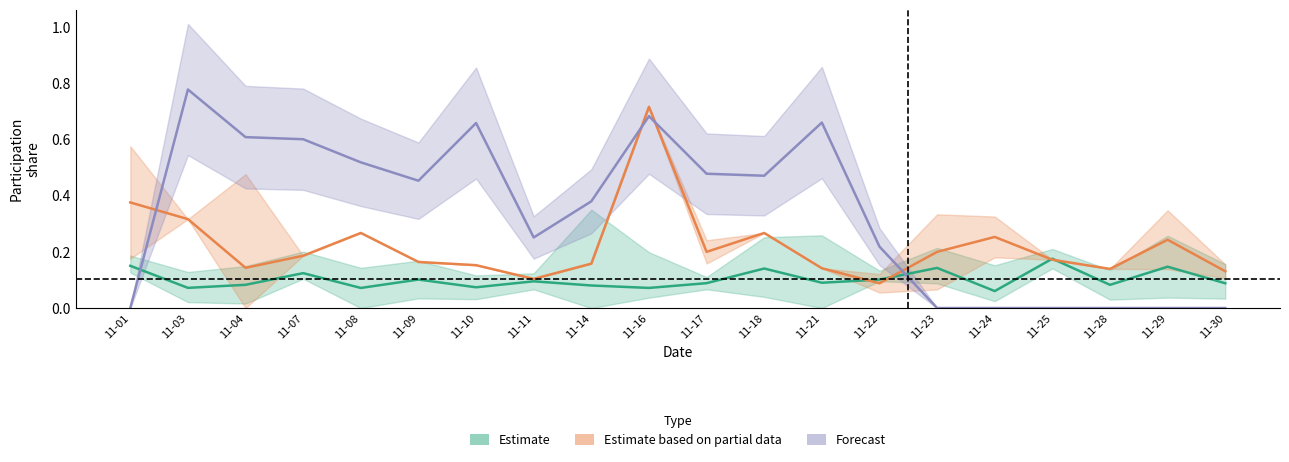

Which has a higher value, 11-11 or 11-24?

11-11